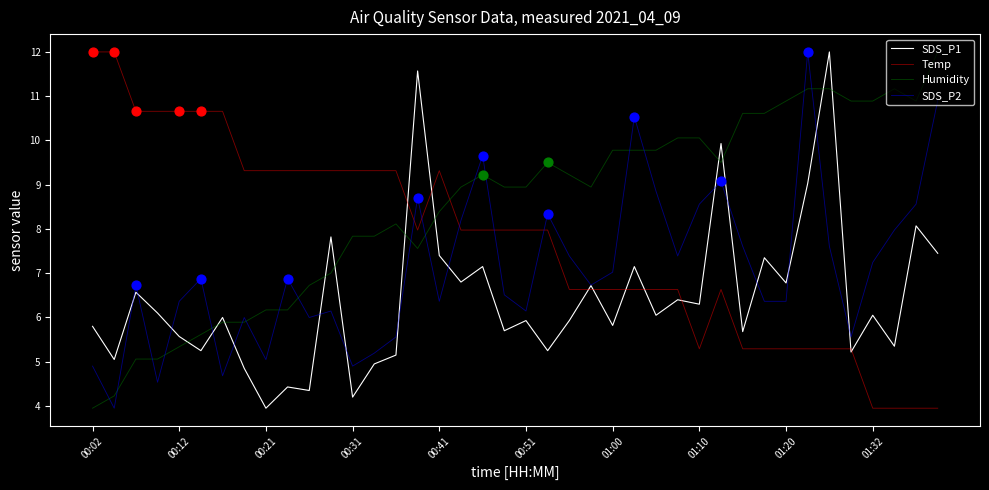

Which series has the largest total across all categories?

Humidity